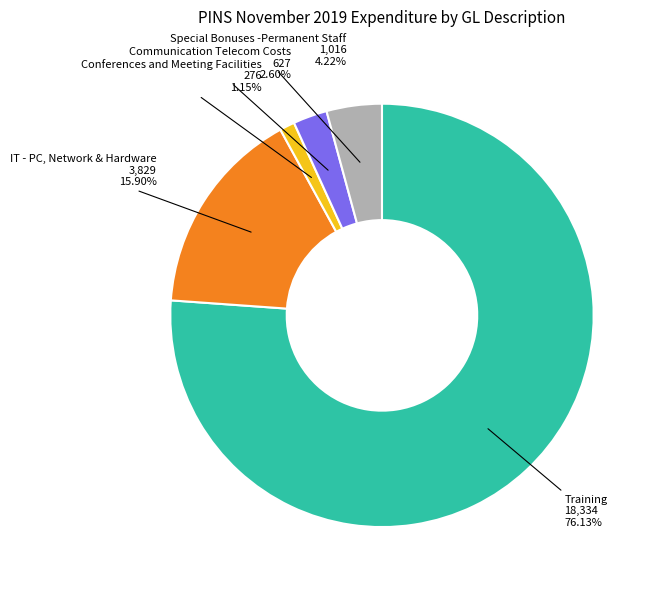

How much of the chart is everything except Communication Telecom Costs?

97.4%